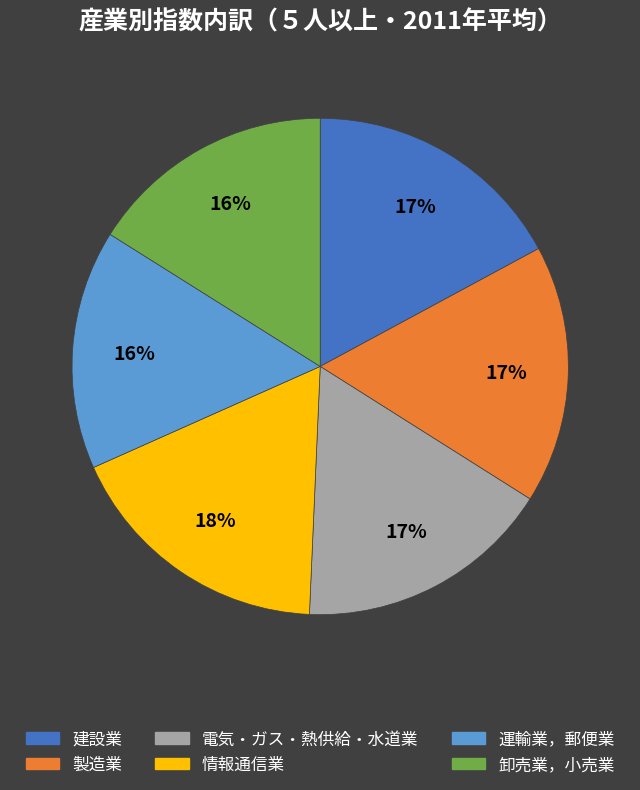

Count the number of slices in the pie.

6